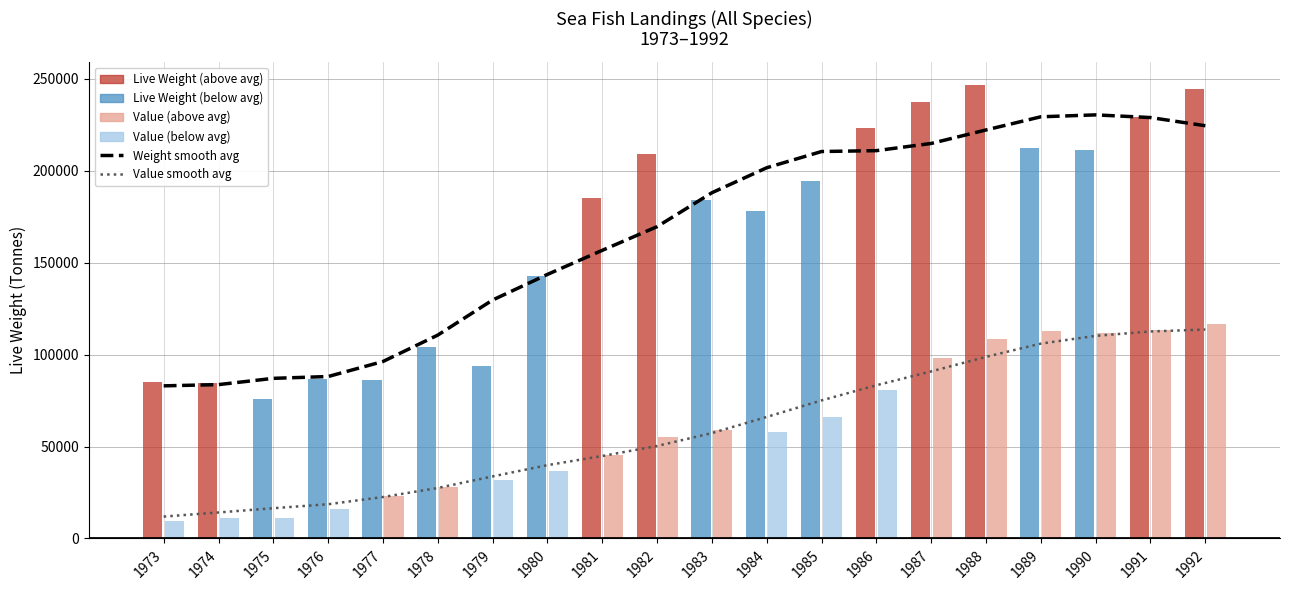

How many data points in Value (Euro Thousand) are less than 57872?

10